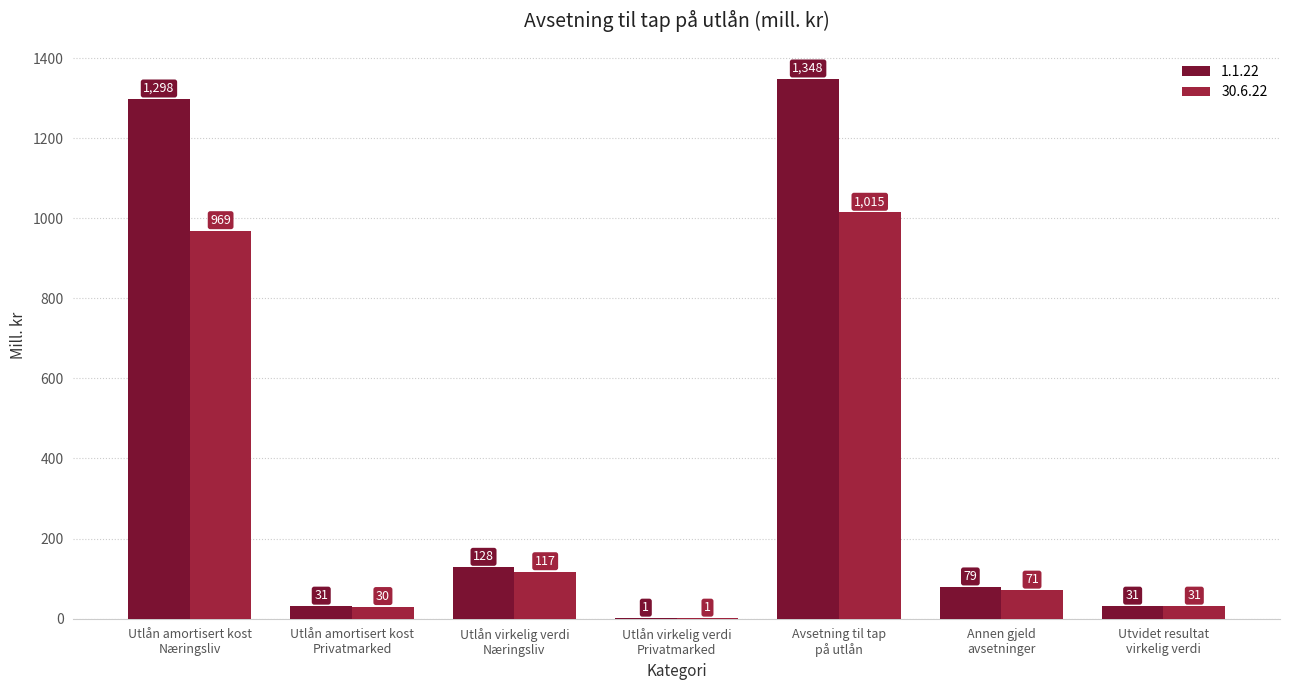

What is the sum of all 1.1.22 values?

2916